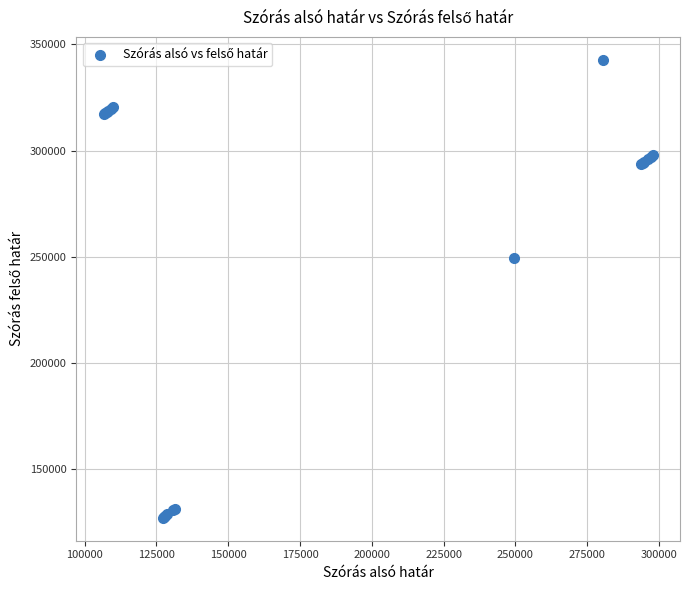

What Y value in the scatter plot is closest to 234957?

249421